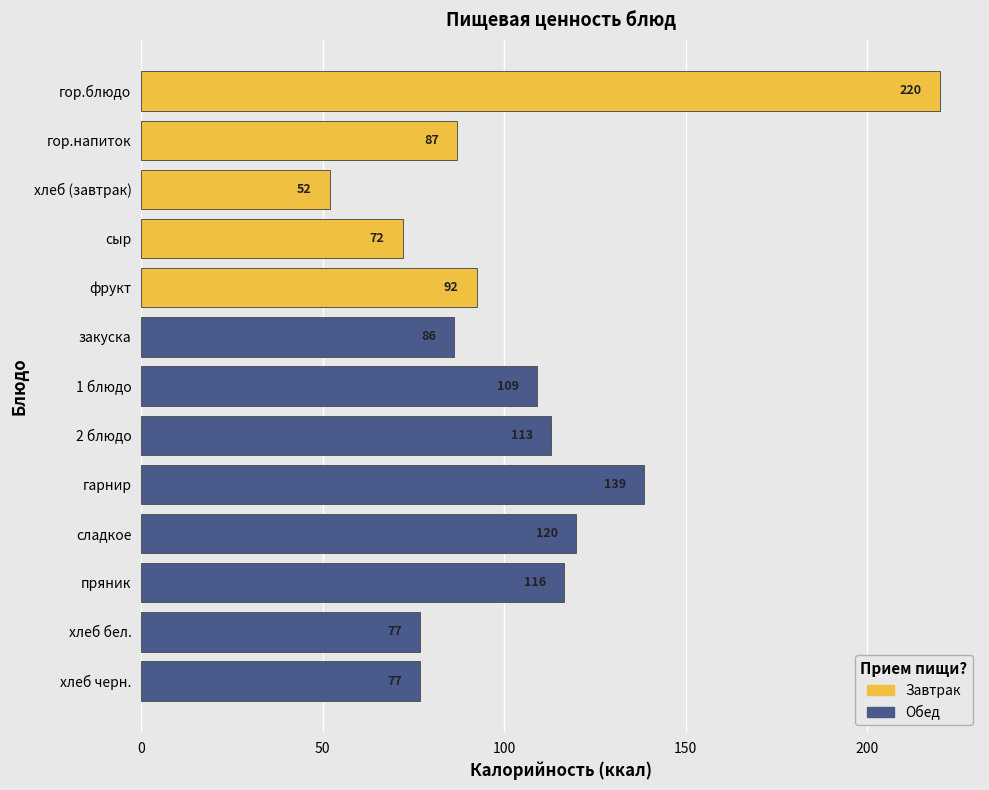

What position from the right is гарнир?

5